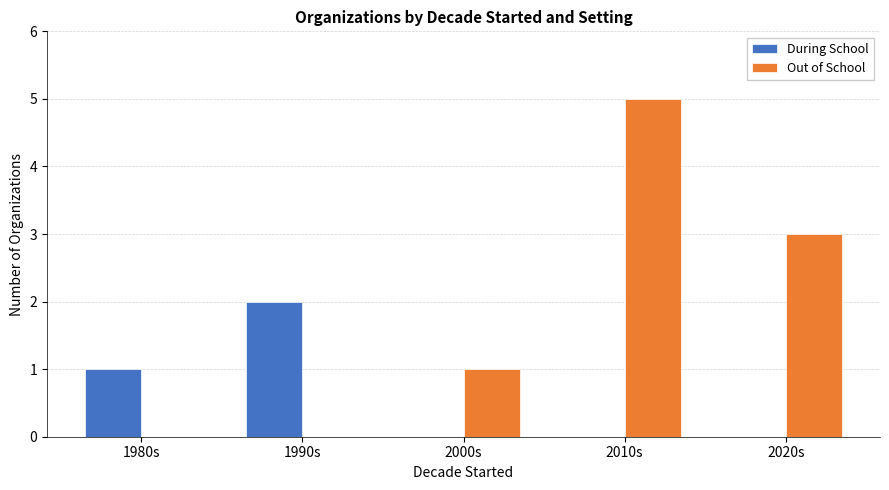

Which series changed the most between 1990s and 2000s?

During School